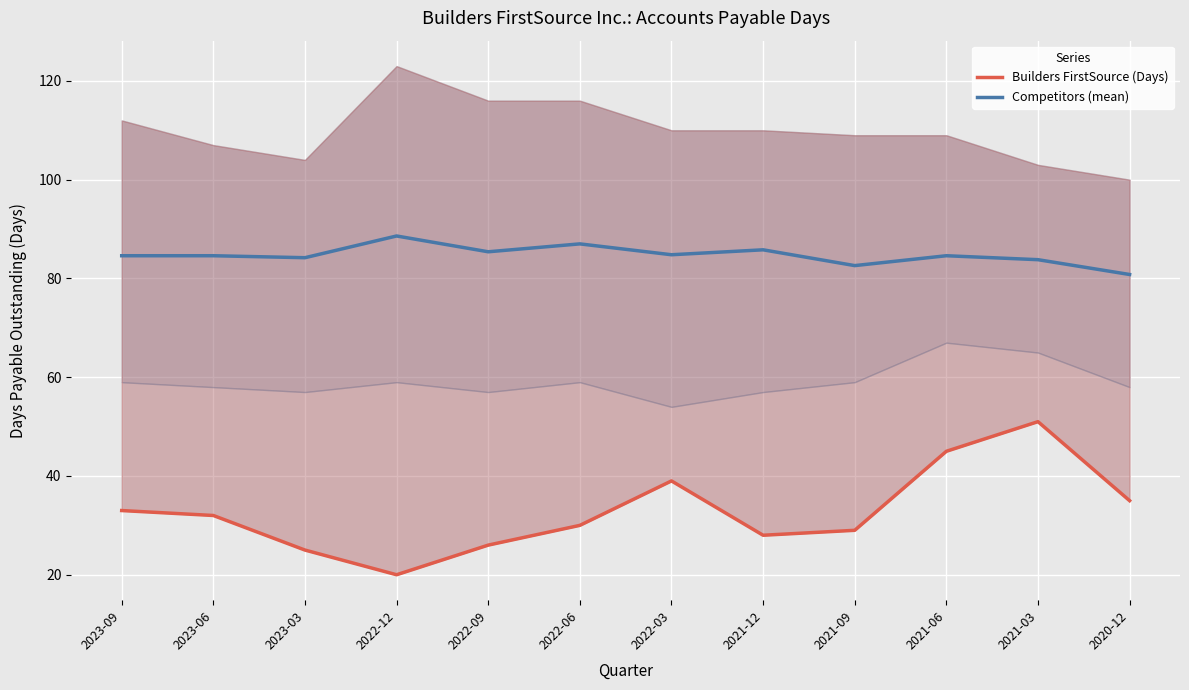

Count the number of data series in this chart.

2